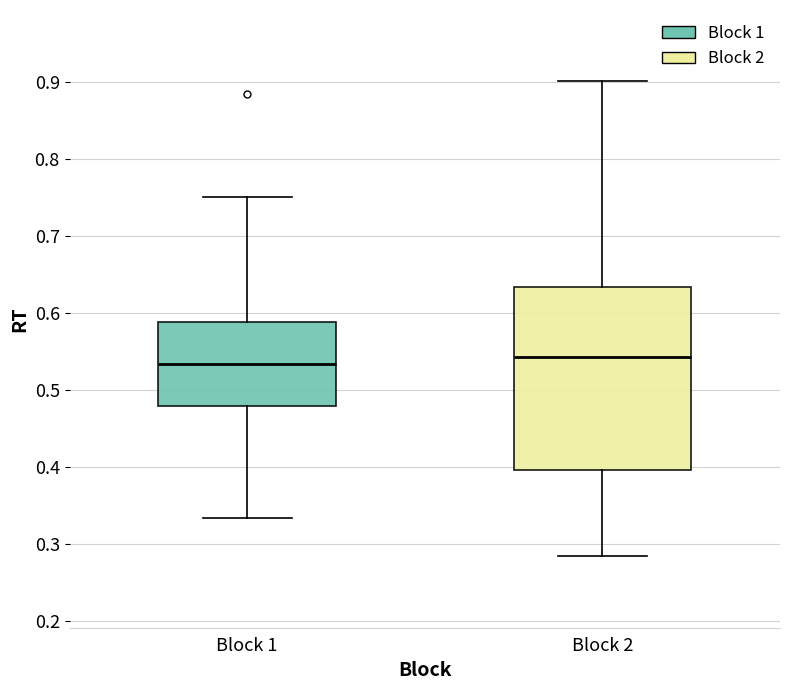

Where is the lower edge of the box for Block 2 on the y-axis? The values are not printed on the chart, so give them approximately, as read against the axis.

0.40